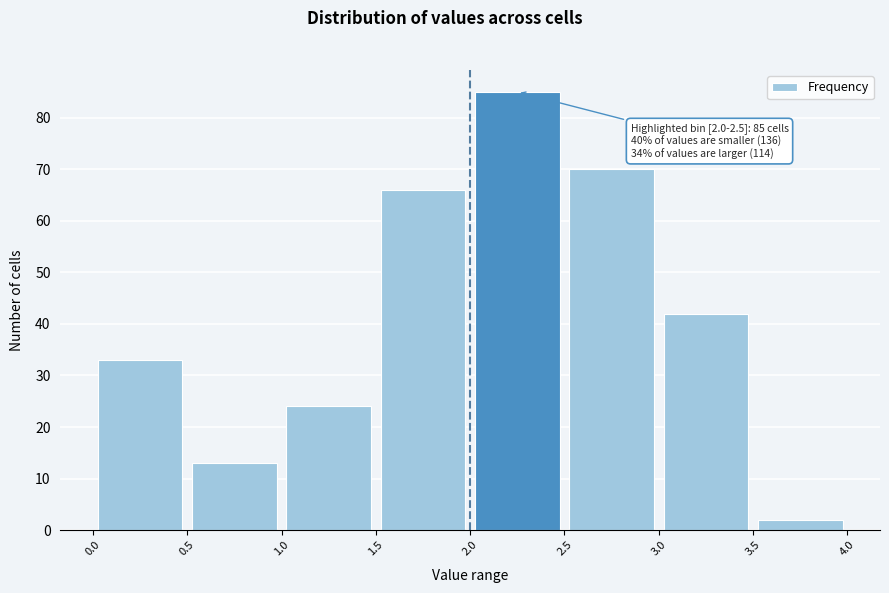

Over which range of the x-axis is the bar tallest?

2.0 to 2.5